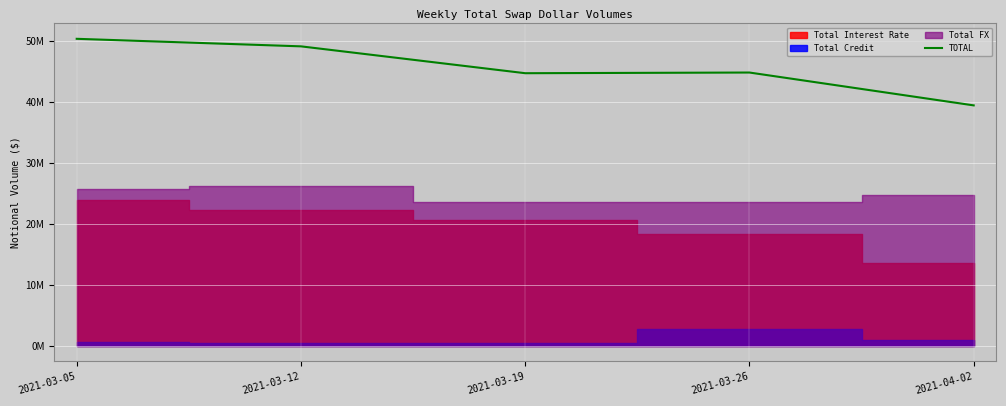

At which category does the chart reach its peak across all series?

2021-03-05